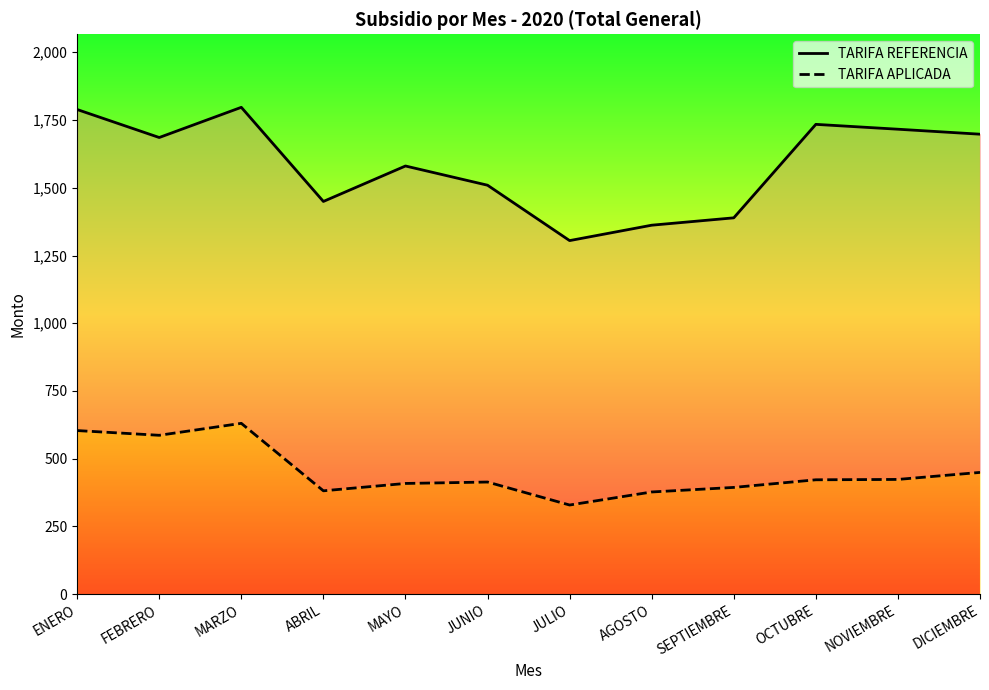

Which series has the largest total across all categories?

TARIFA REFERENCIA